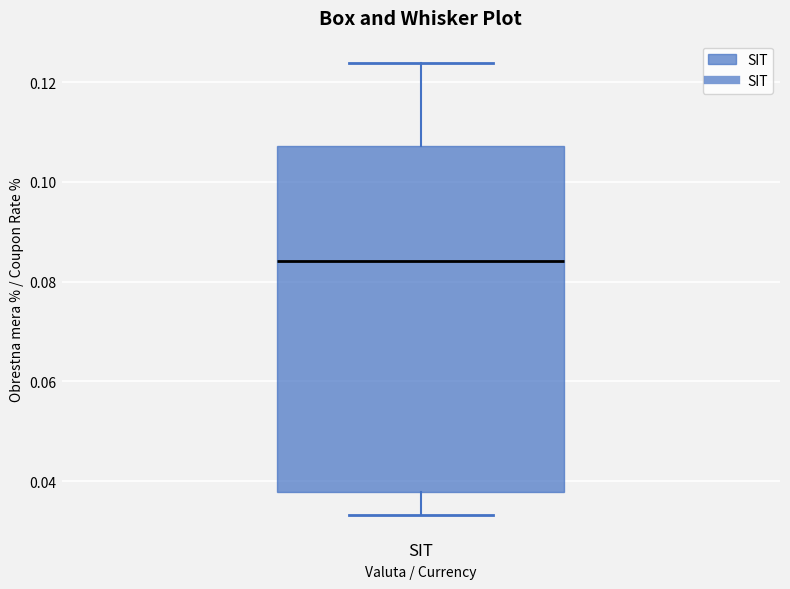

Read this box plot against the y-axis: the position of the median line, the range covered by the box, and the ends of both whiskers. The values are not printed on the chart, so give them approximately, as read against the axis.

median 0.084, box 0.038 to 0.108, whiskers 0.034 to 0.124